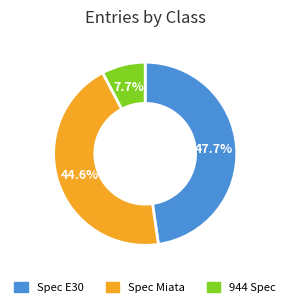

To the nearest percent, what percentage of the pie is Spec E30?

48%